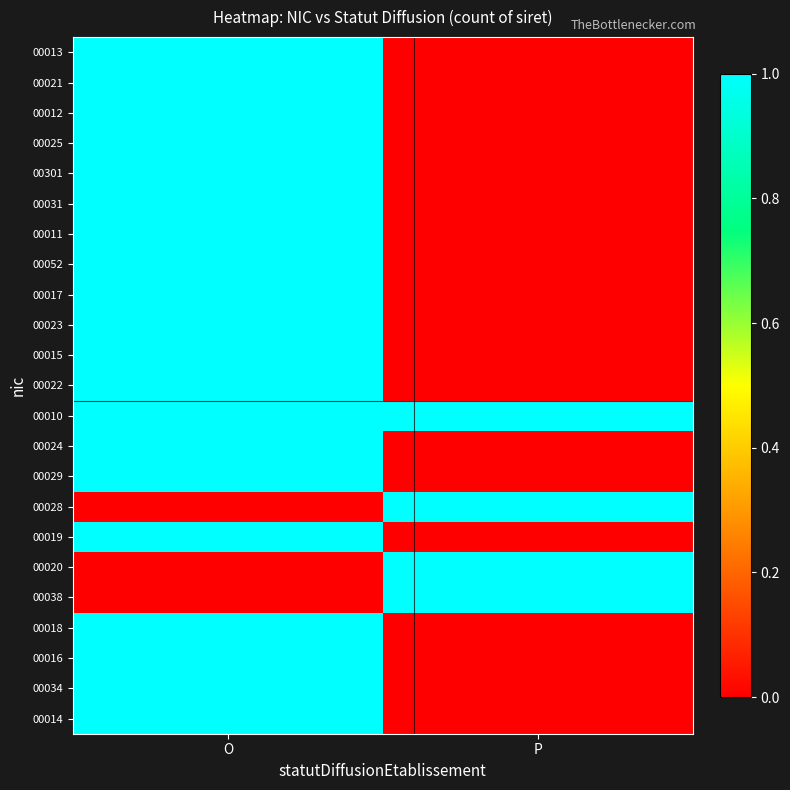

Between O and P, which series saw the biggest shift?

00013